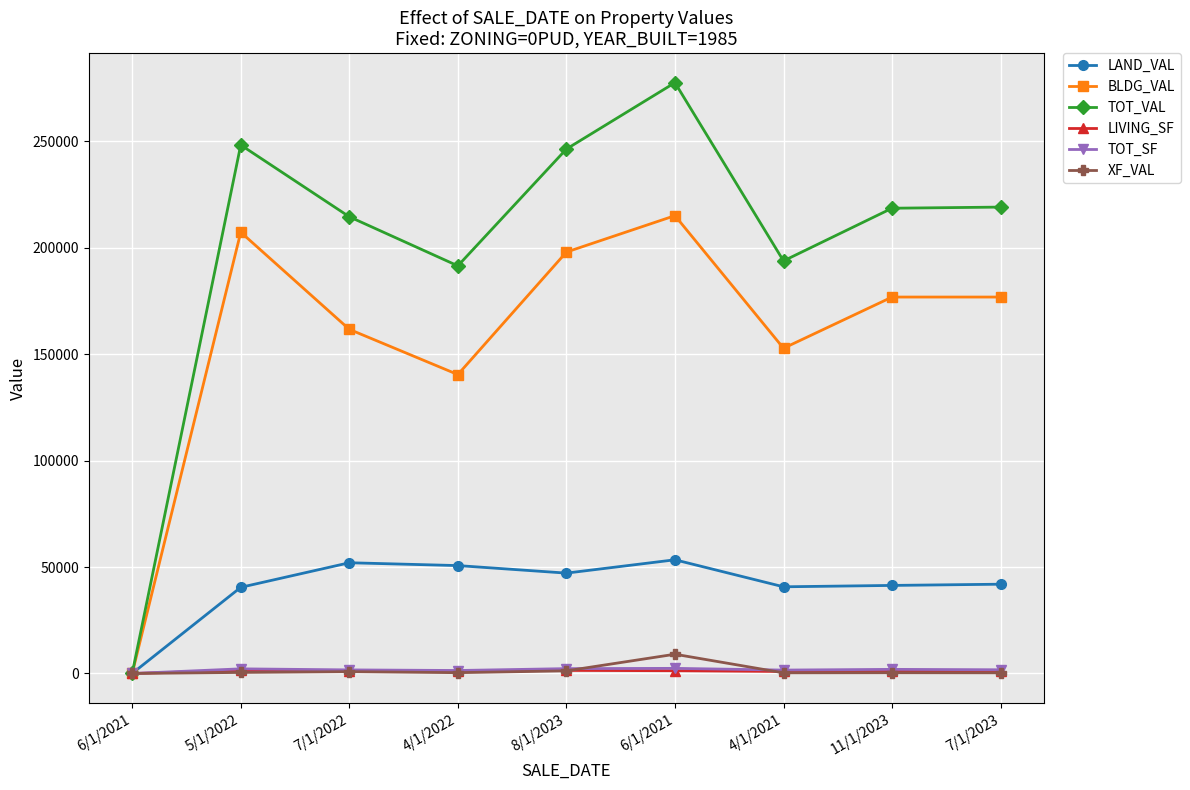

What are all the series names shown in the legend?

LAND_VAL, BLDG_VAL, TOT_VAL, LIVING_SF, TOT_SF, XF_VAL